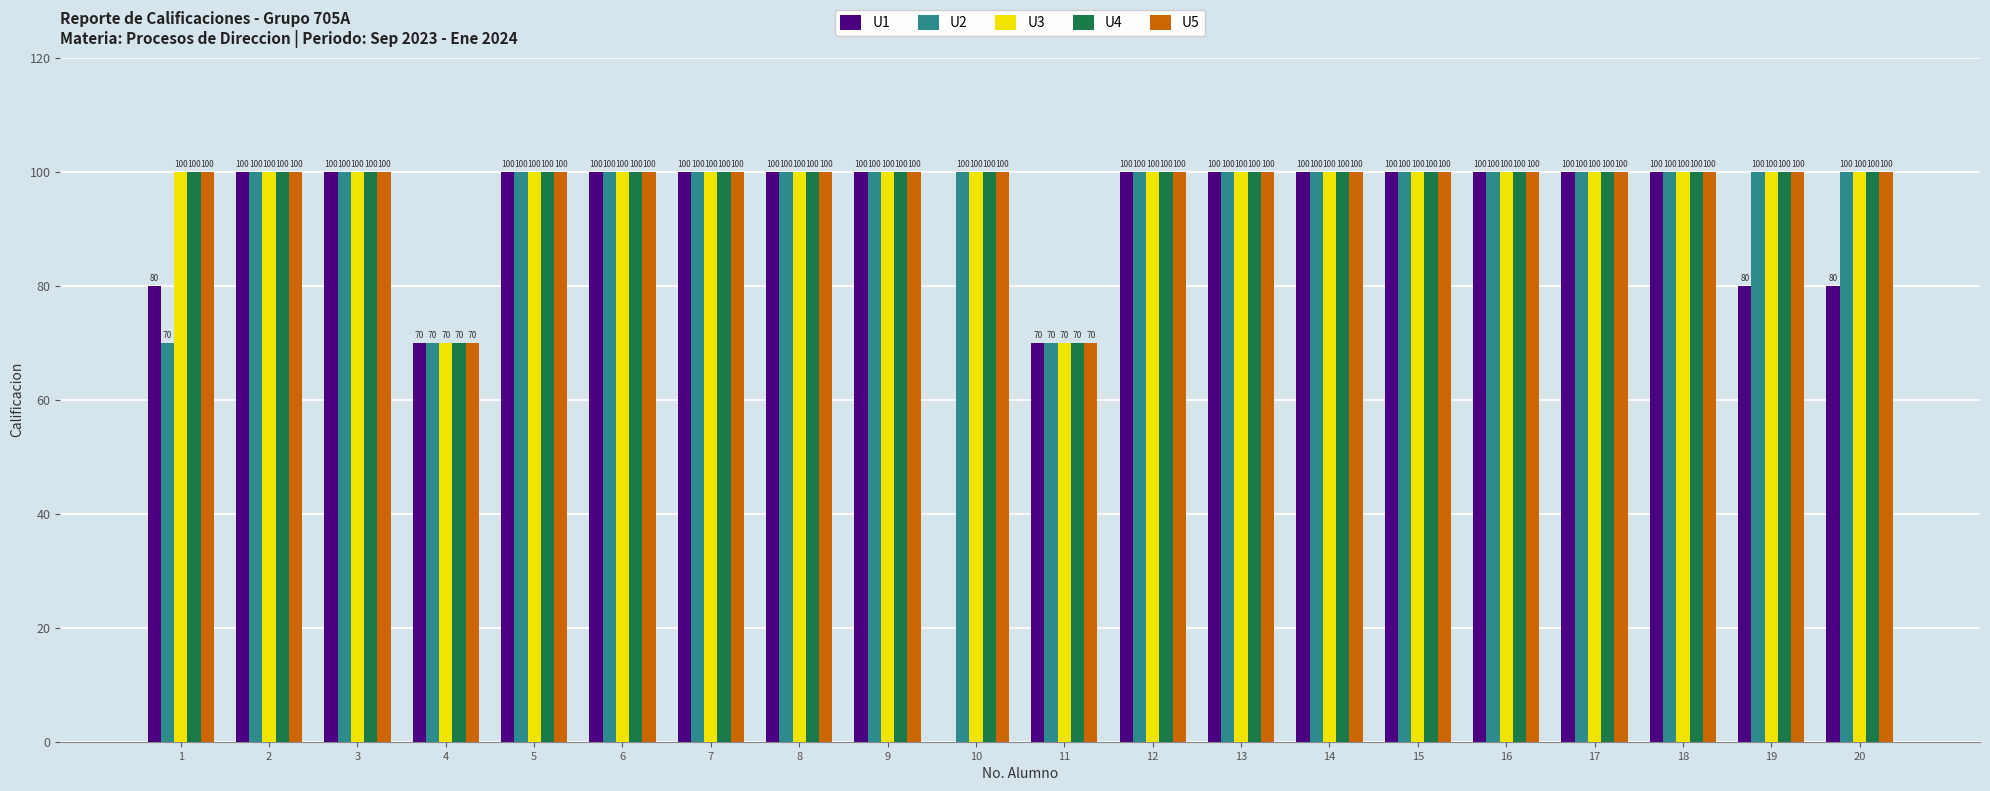

What is the sum of the U1 values at 8 and 10?

100